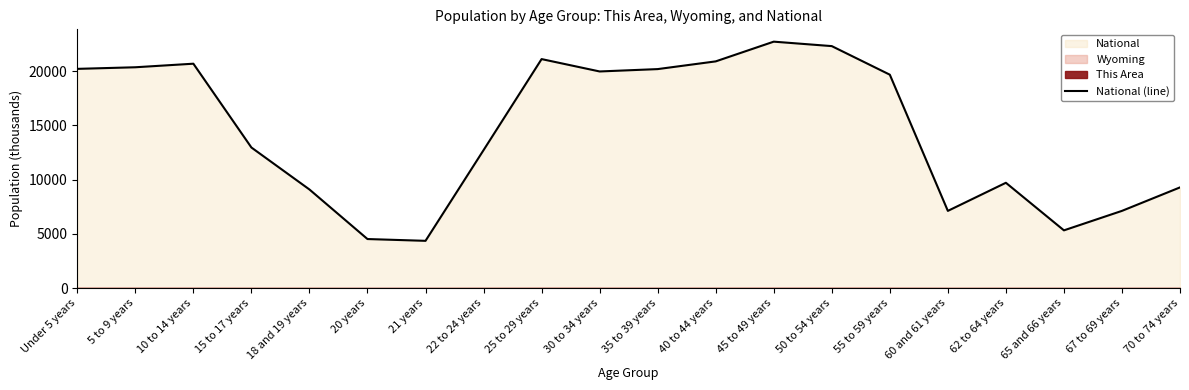

What is the change in value from 30 to 34 years to 35 to 39 years?

+217.5